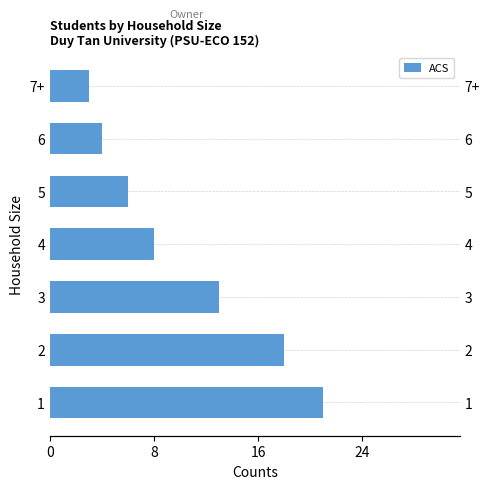

What is the difference between the maximum and minimum values?

18